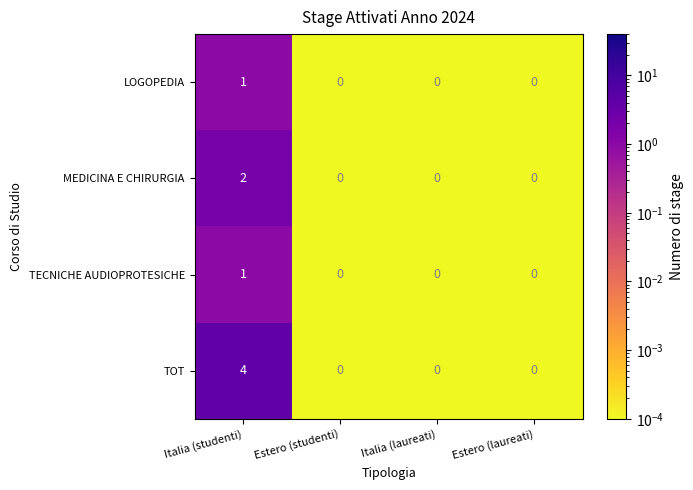

Is it true that TECNICHE AUDIOPROTESICHE equals 0 at Estero (studenti)?

True